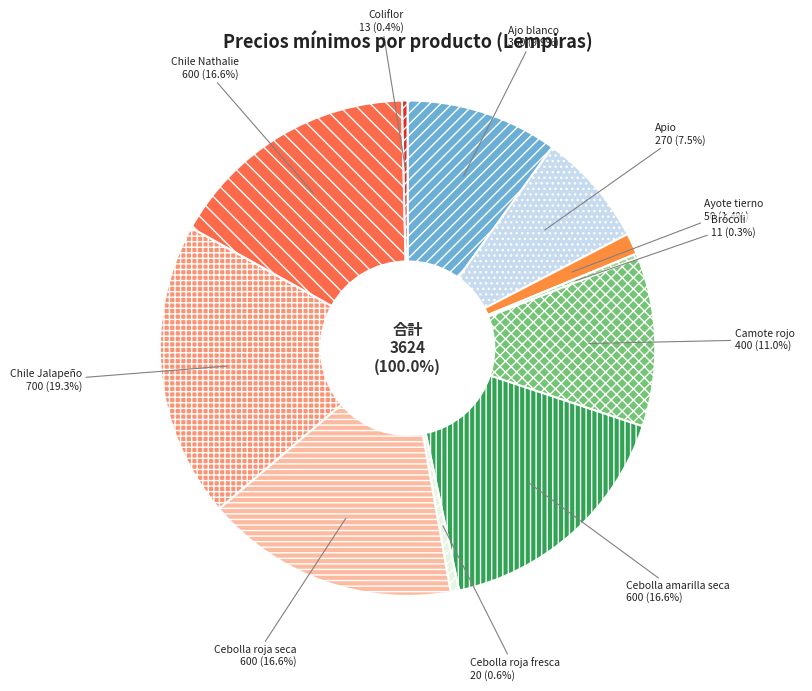

How many segments does this pie chart have?

11